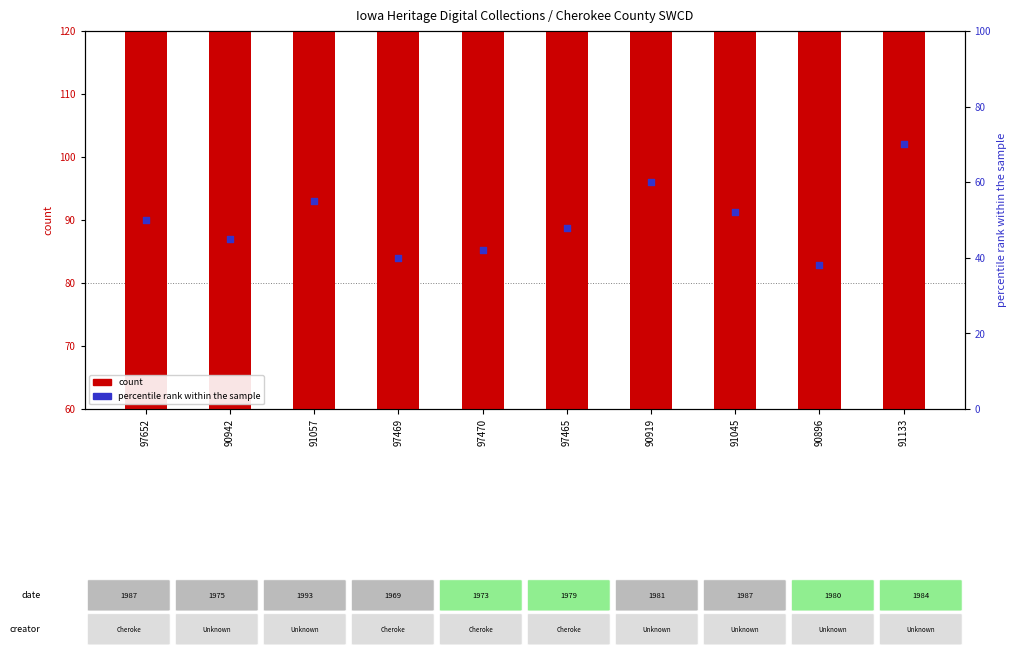

At which category is the sum across all series the highest?

91133